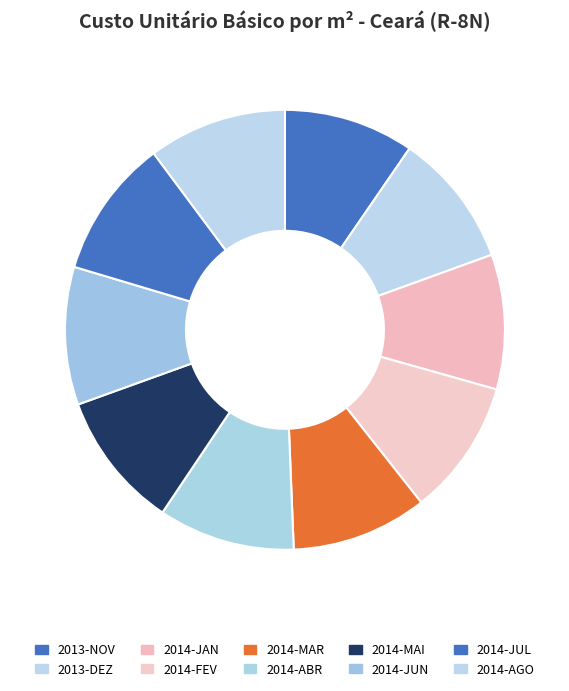

What is the smallest slice in the pie chart?

2013-NOV